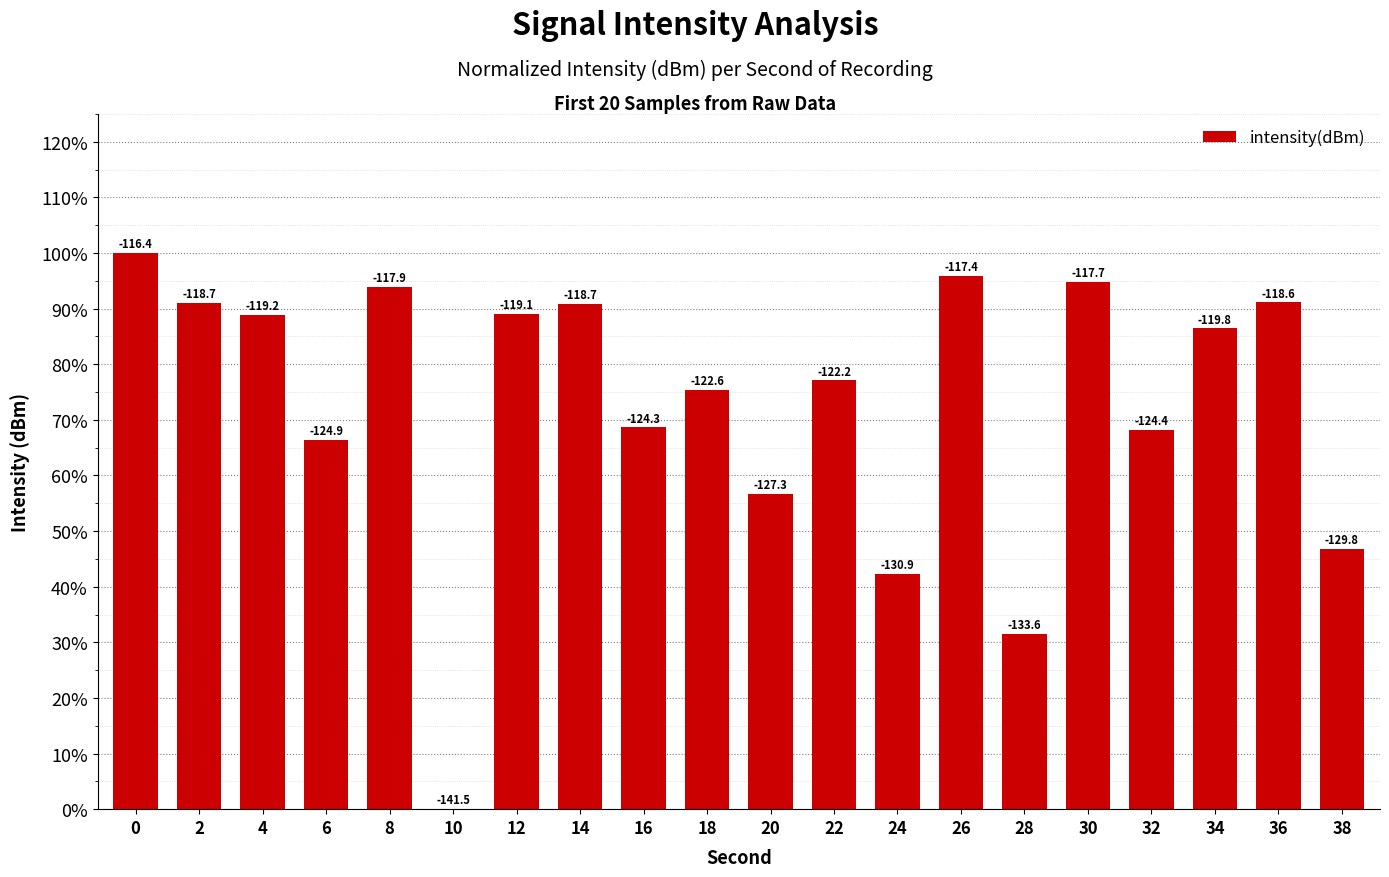

True or false: the data shows 75.3 at 18.

True